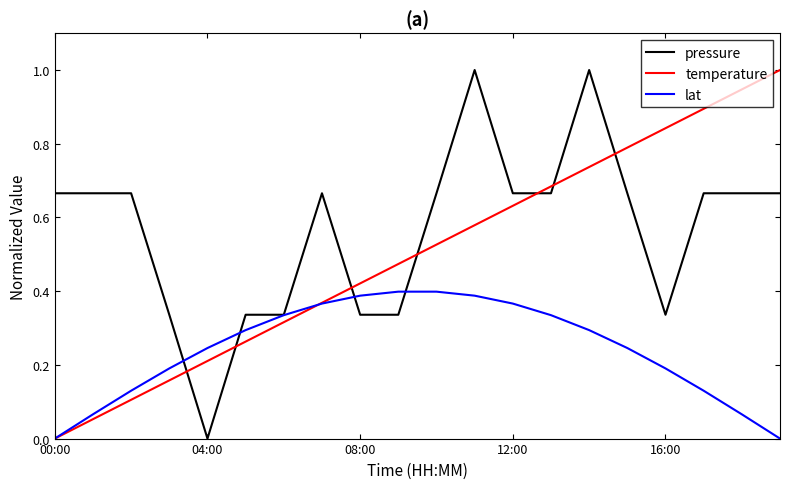

Rank the series by their average value, from lowest to highest.

lat, temperature, pressure